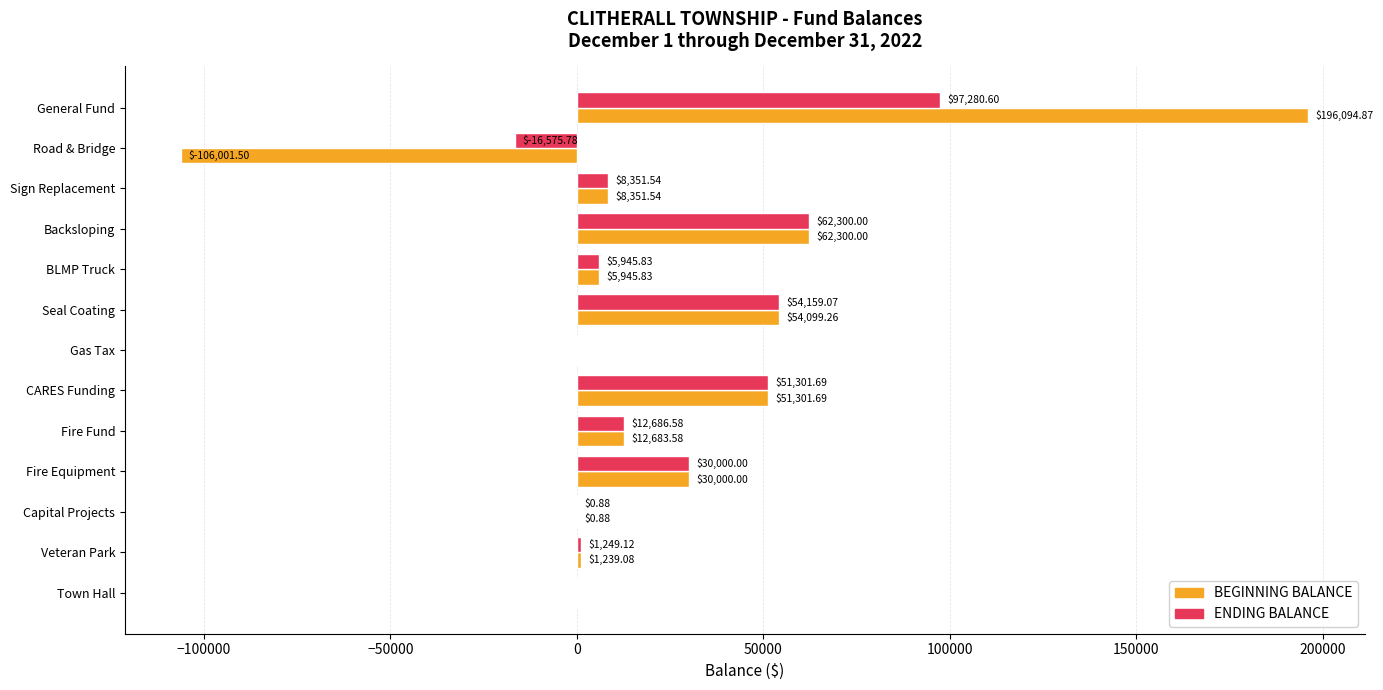

At which label does BEGINNING BALANCE reach its peak?

General Fund